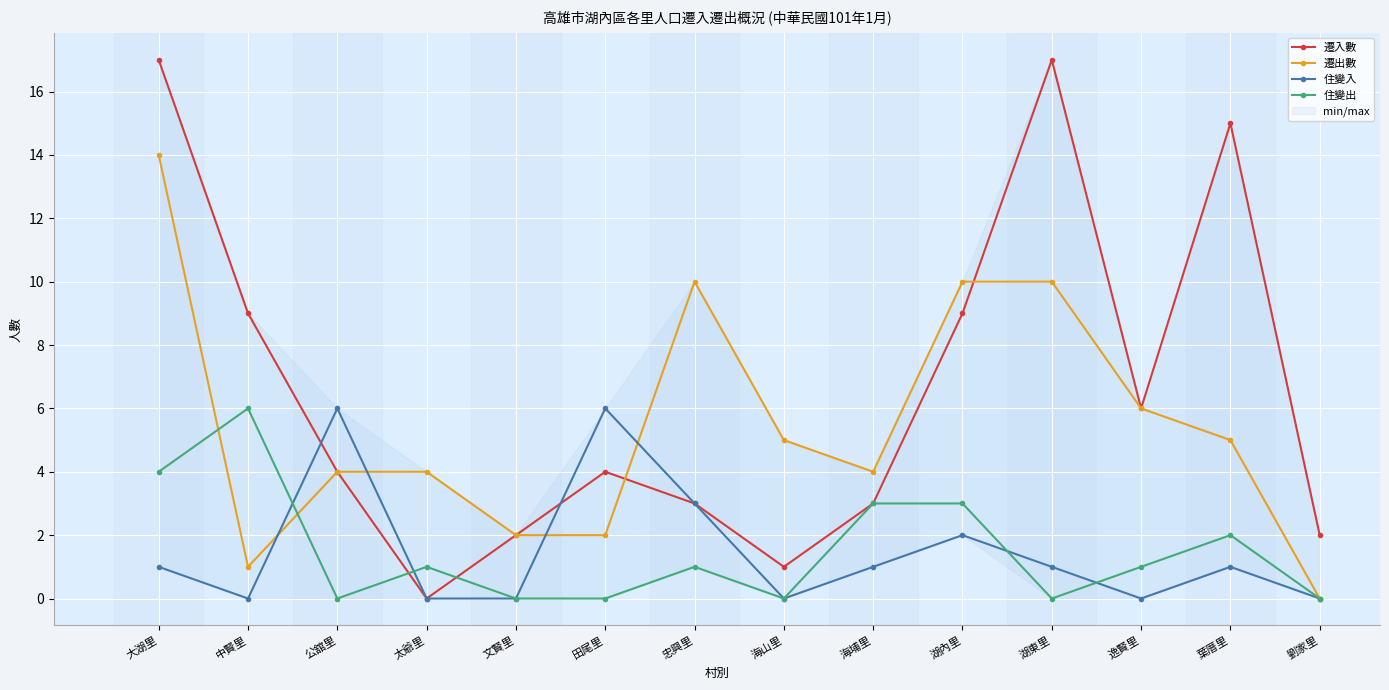

Which series has the largest total across all categories?

遷入數